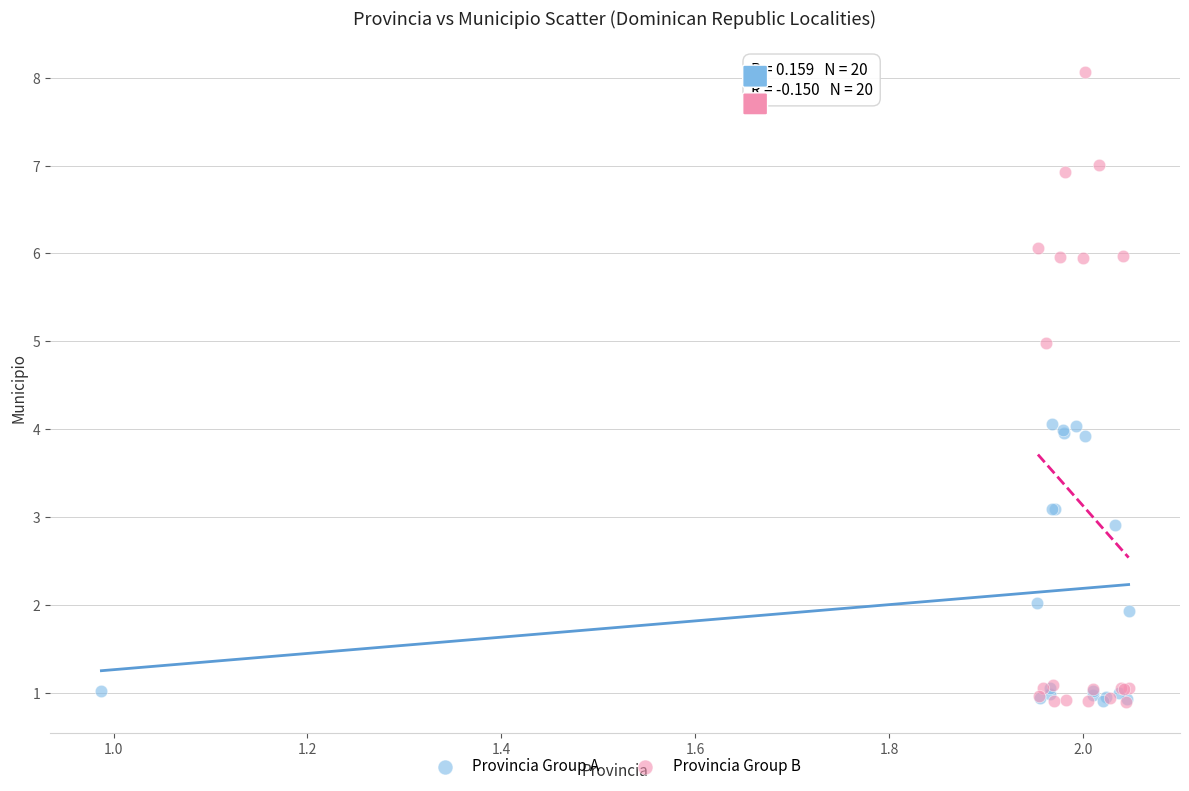

Which series has the largest Y range (max minus min)?

Provincia Group B